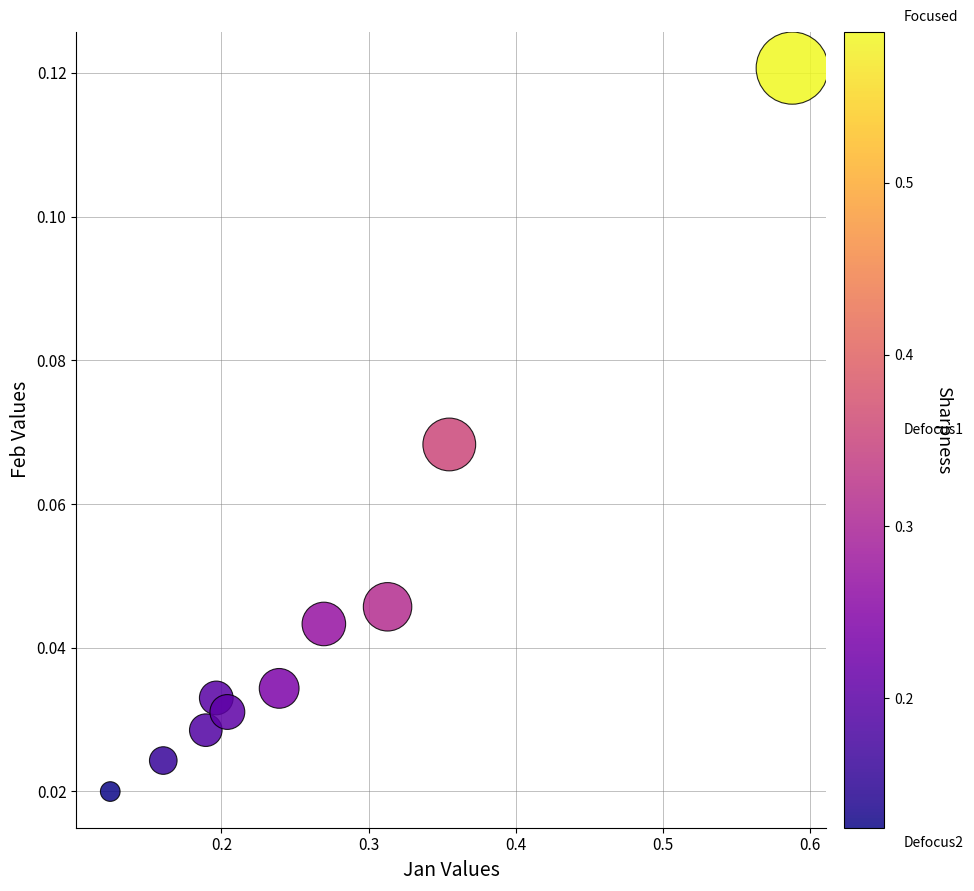

What is the average X value?

0.3